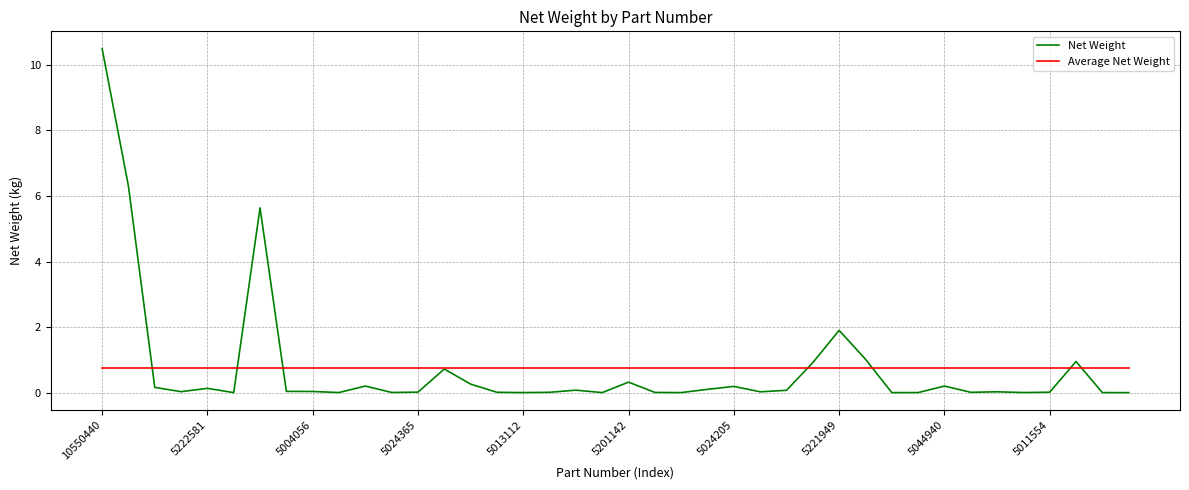

What is the maximum value shown in the chart?

10.5